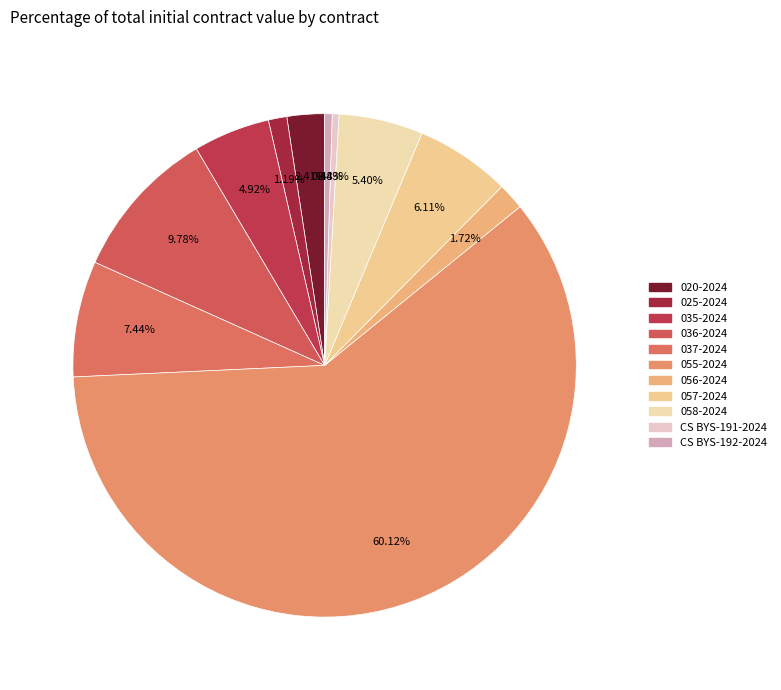

To the nearest percent, what percentage of the pie is 035-2024?

5%